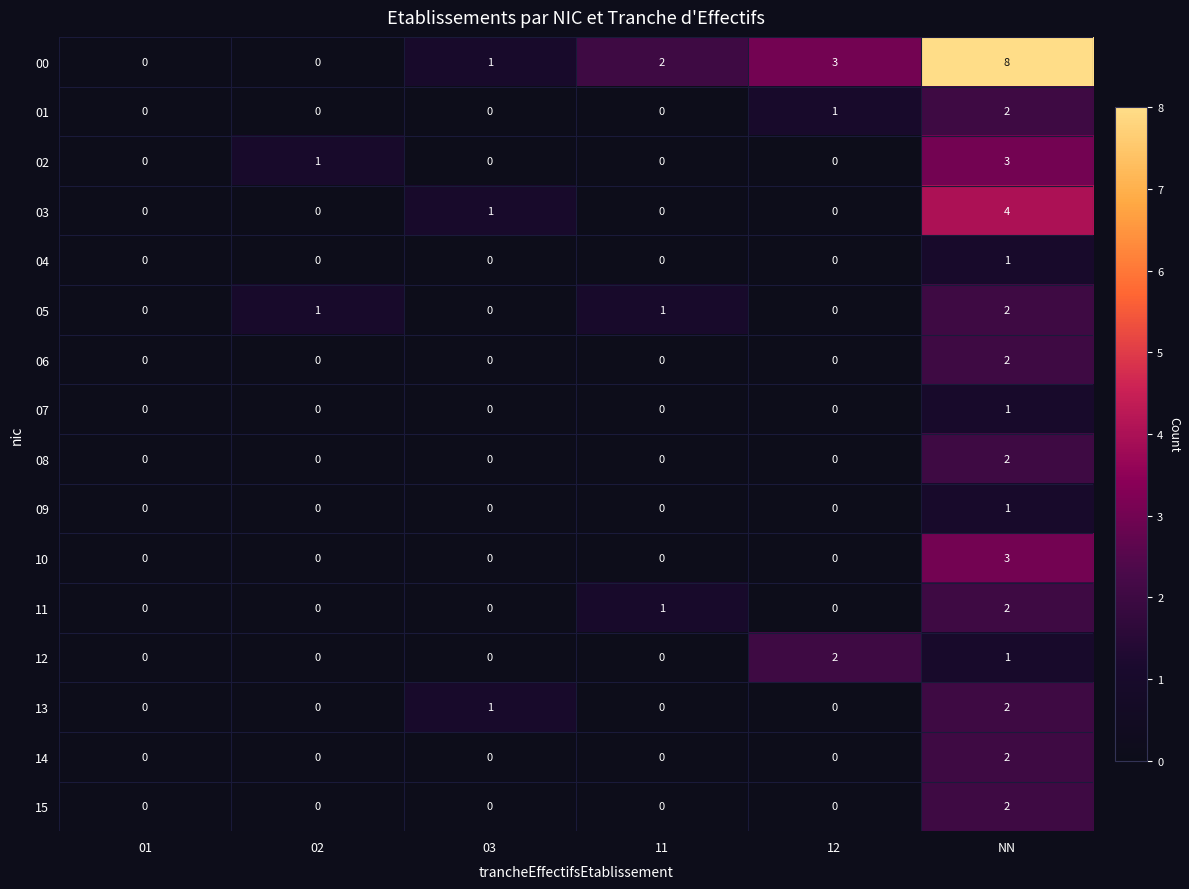

How many 01 values are between 0 and 1?

5